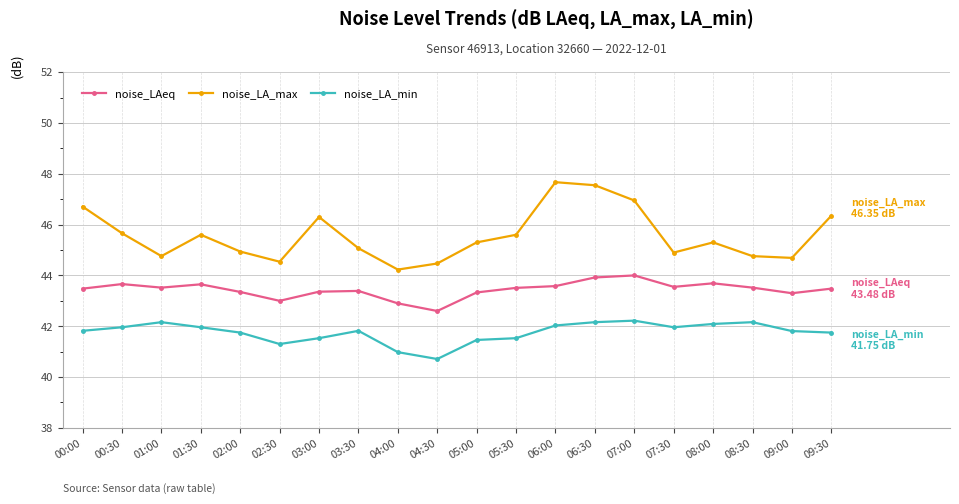

What is the difference between the maximum and minimum values in the noise_LA_max series?

3.4